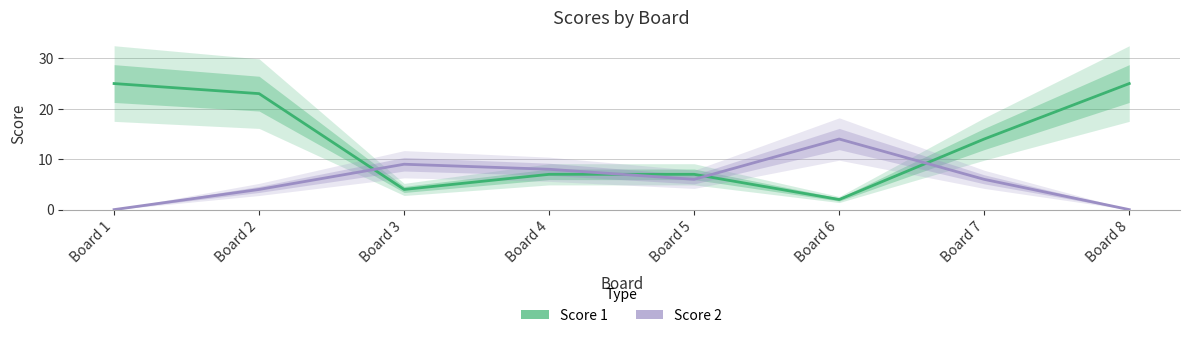

Reading left to right, extract all data points from this chart.

Score 1: 25	23	4	7	7	2	14	25
Score 2: 0	4	9	8	6	14	6	0